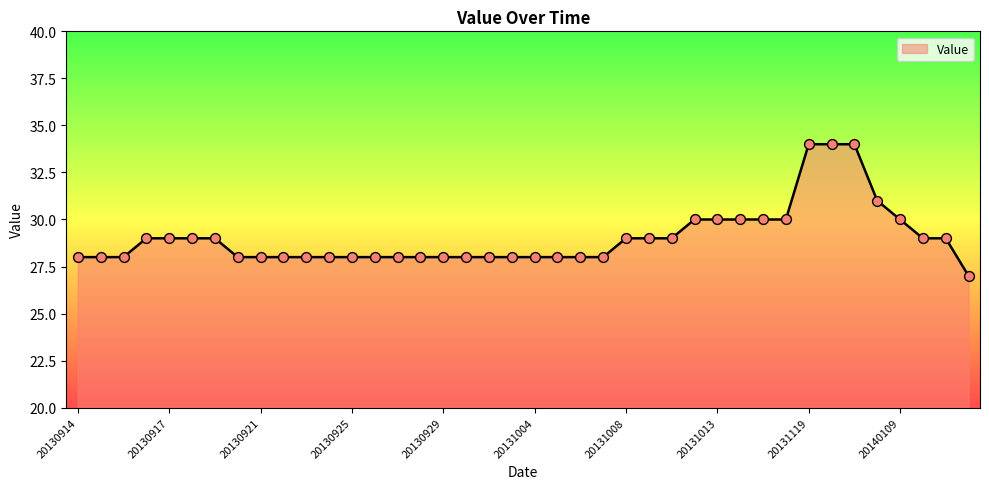

What is the maximum value shown in the chart?

34